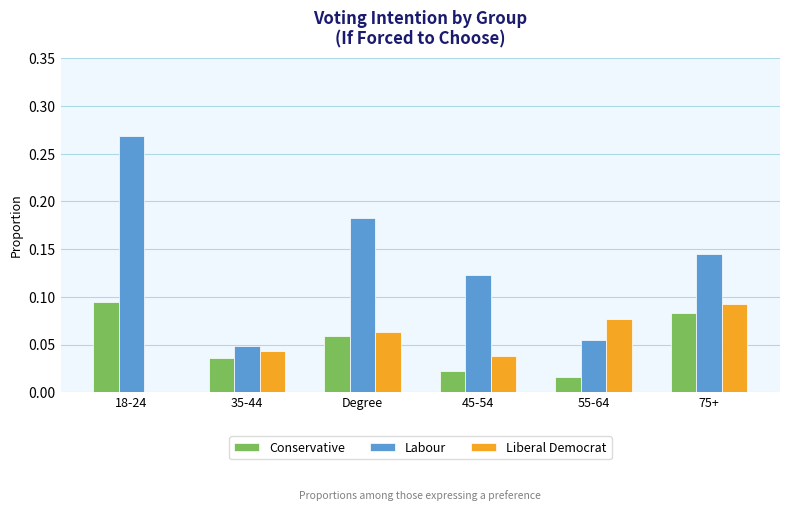

The value of Liberal Democrat at 55-64 is 0.0. True or false?

False